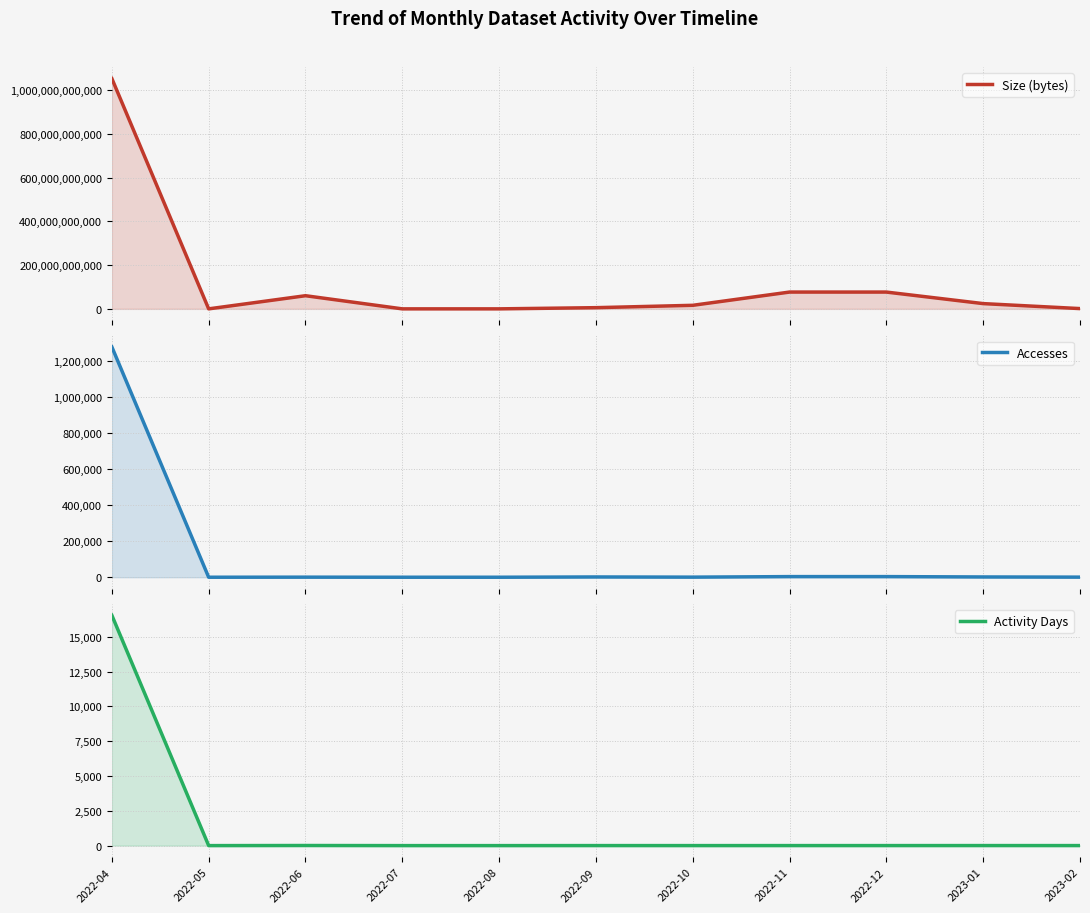

What is the difference between the maximum and second lowest values in the Size (bytes) series?

1053724101495